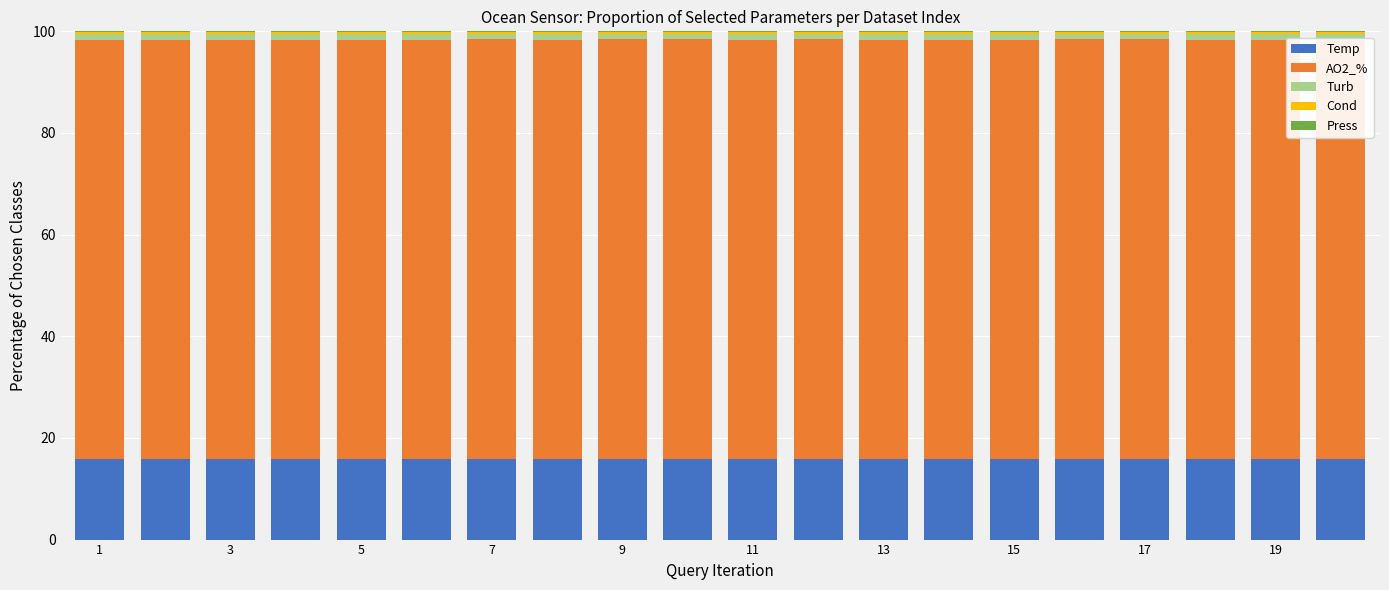

What is the highest value of the Temp series?

15.9